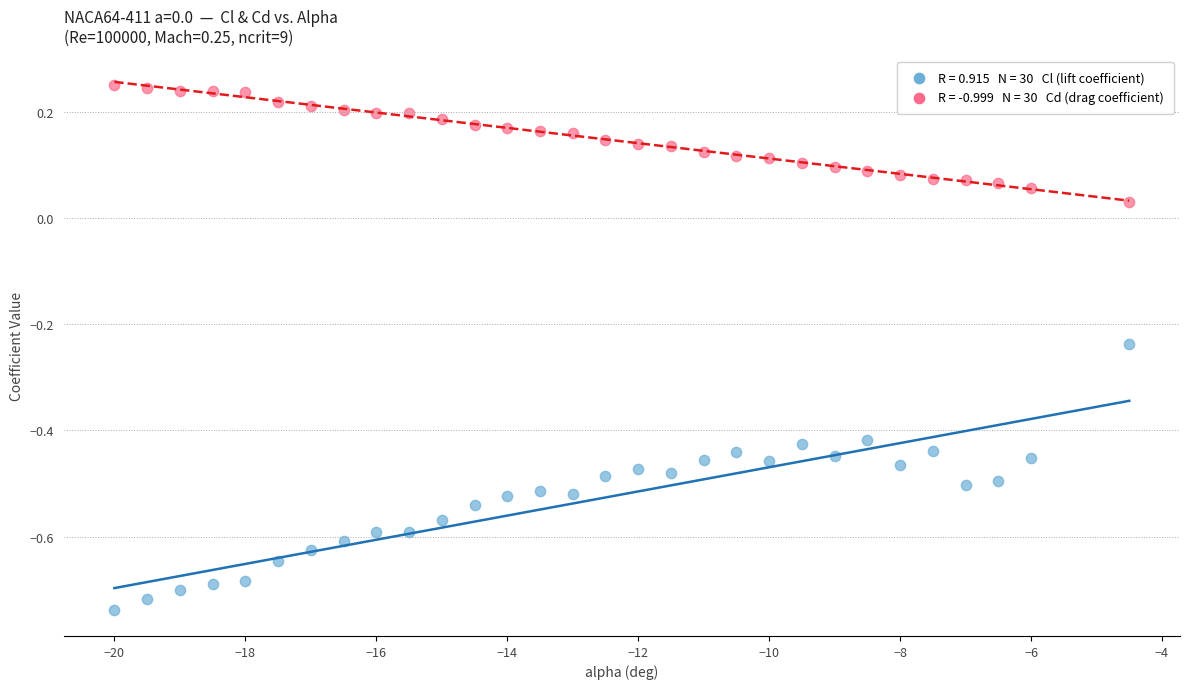

Across all data points, what is the range of X values (max minus min)?

15.5